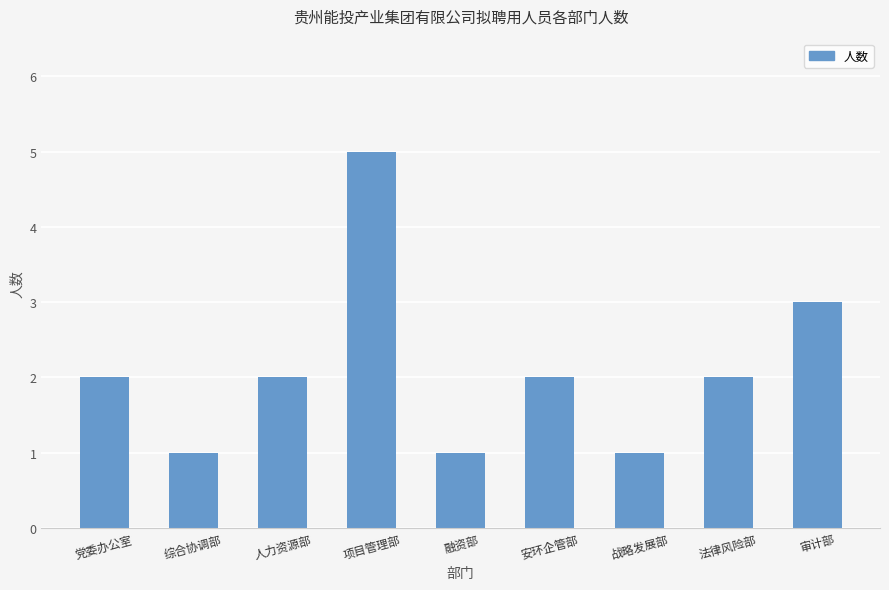

Where is the data nearest to the value 3?

审计部